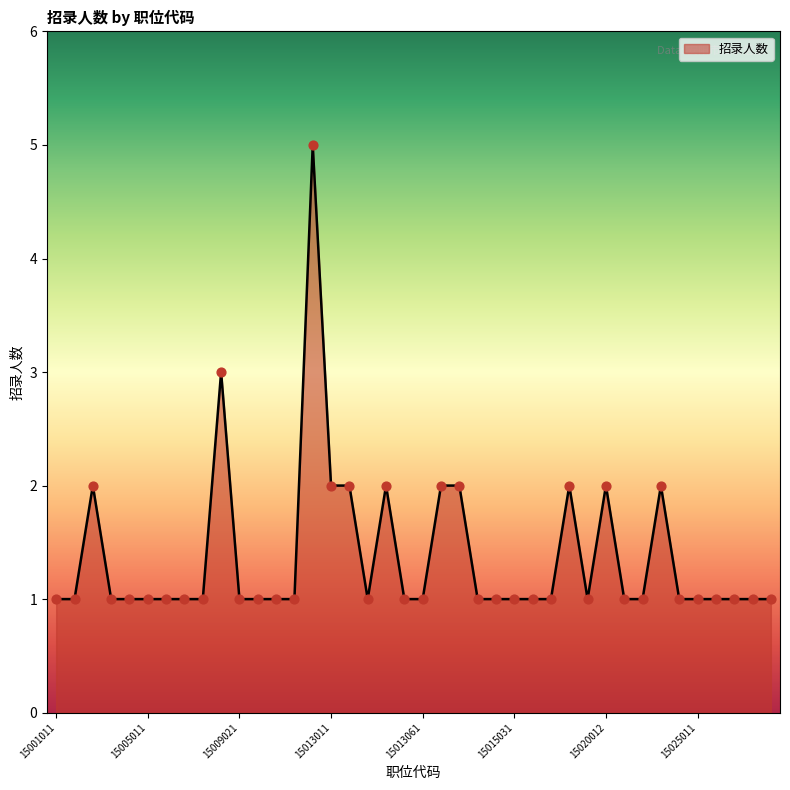

What is the maximum value shown in the chart?

5